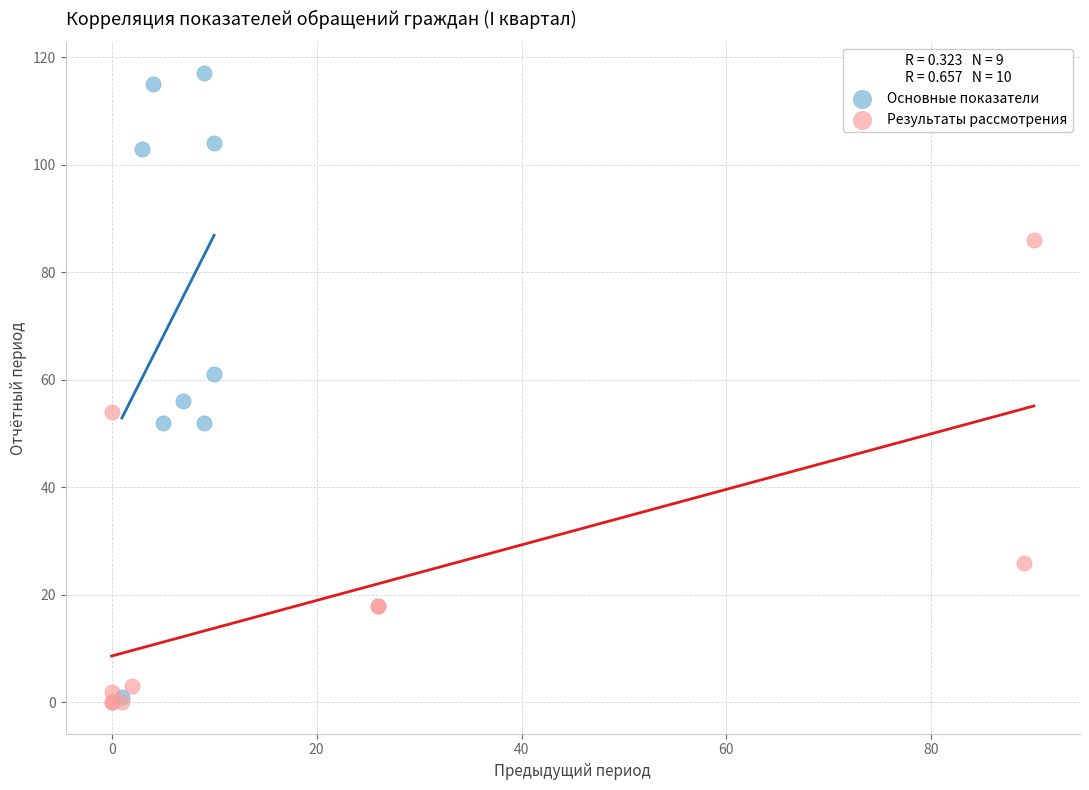

Which series has the largest Y range (max minus min)?

Основные показатели